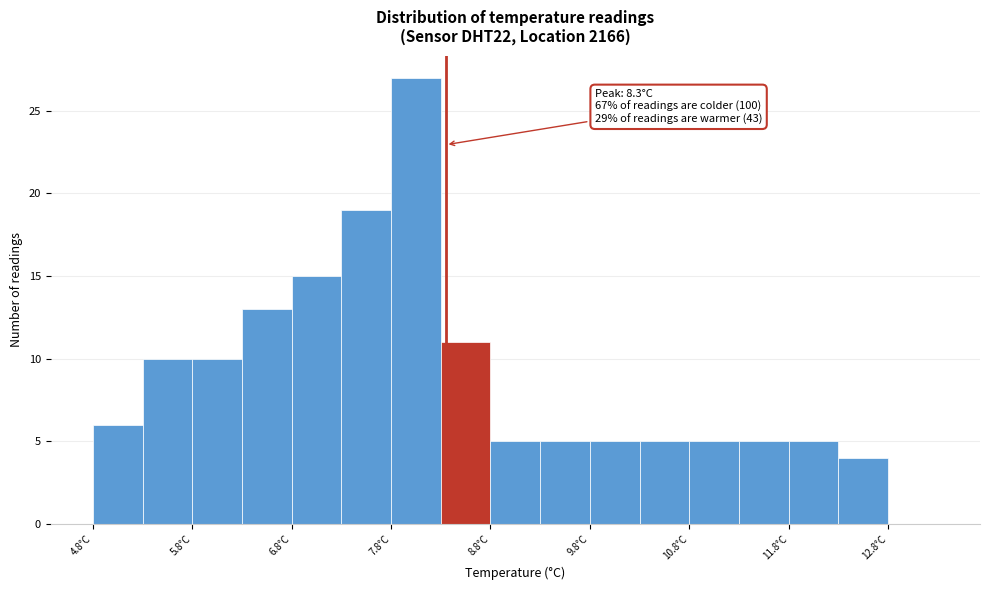

Which range on the x-axis has the tallest bar?

7.75 to 8.25